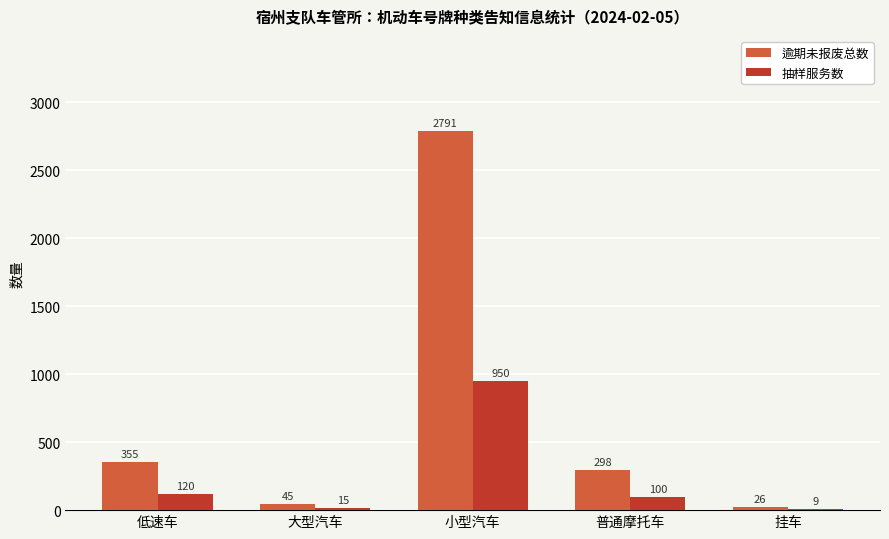

Reading left to right, transcribe all the data shown in this chart.

逾期未报废总数: 355	45	2791	298	26
抽样服务数: 120	15	950	100	9